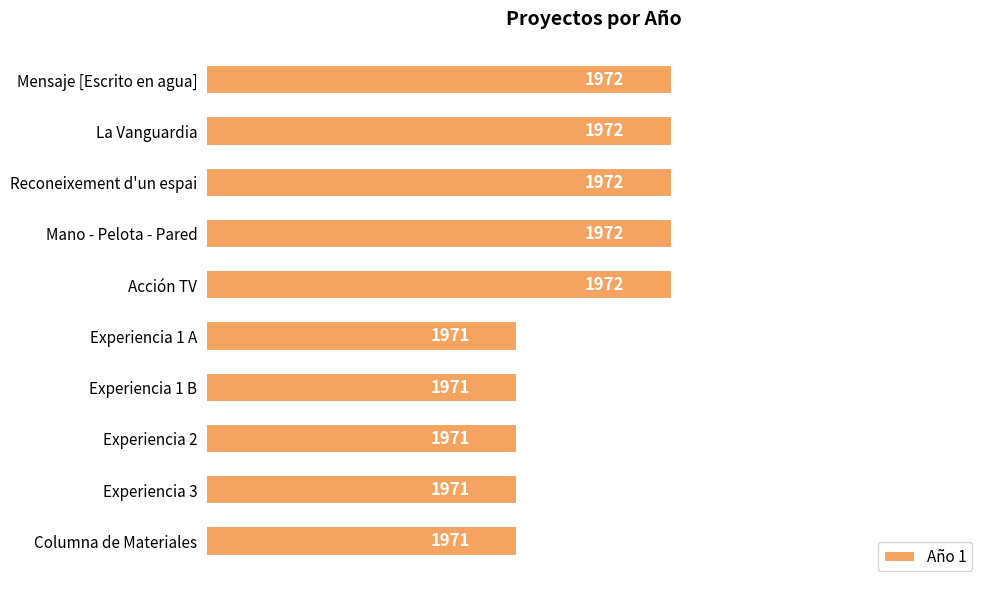

How many bars are there in total?

10